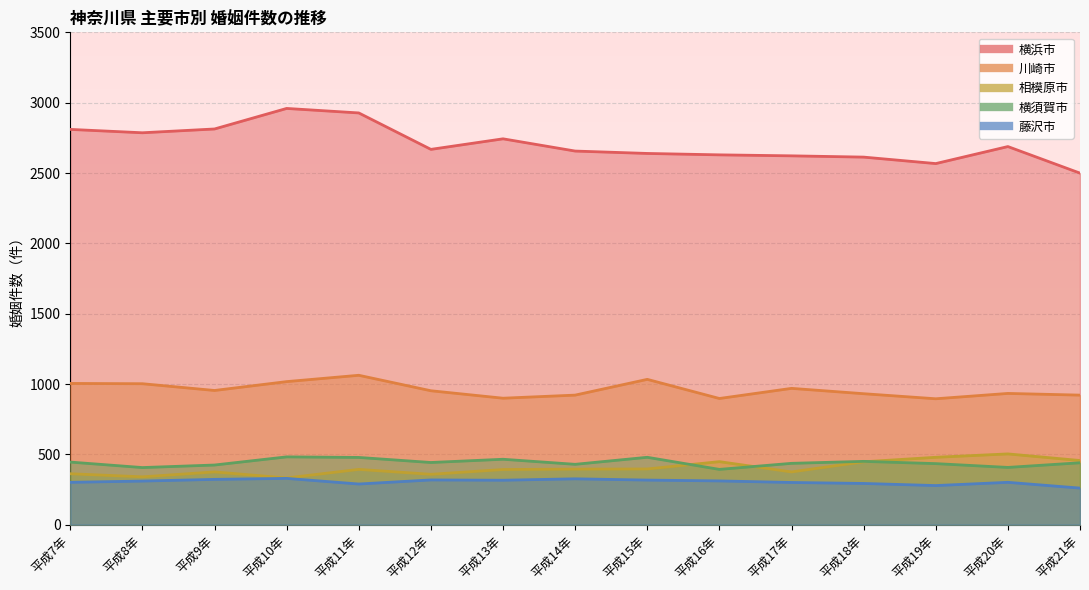

List the series in order of their peak value, highest first.

横浜市, 川崎市, 相模原市, 横須賀市, 藤沢市